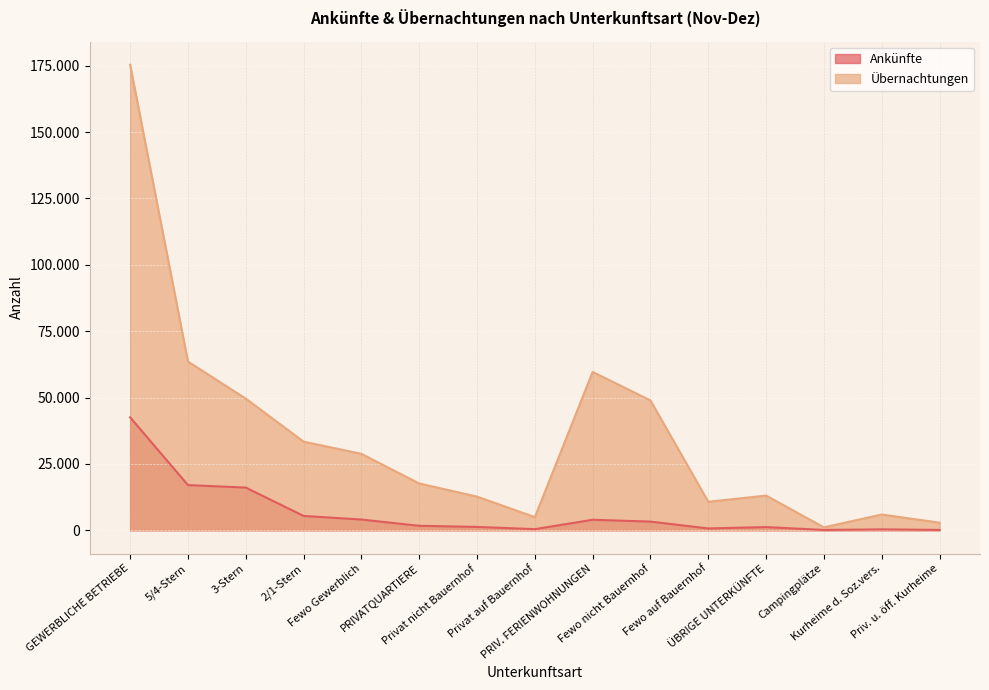

What is the difference between the highest and lowest values at Fewo Gewerblich?

24750